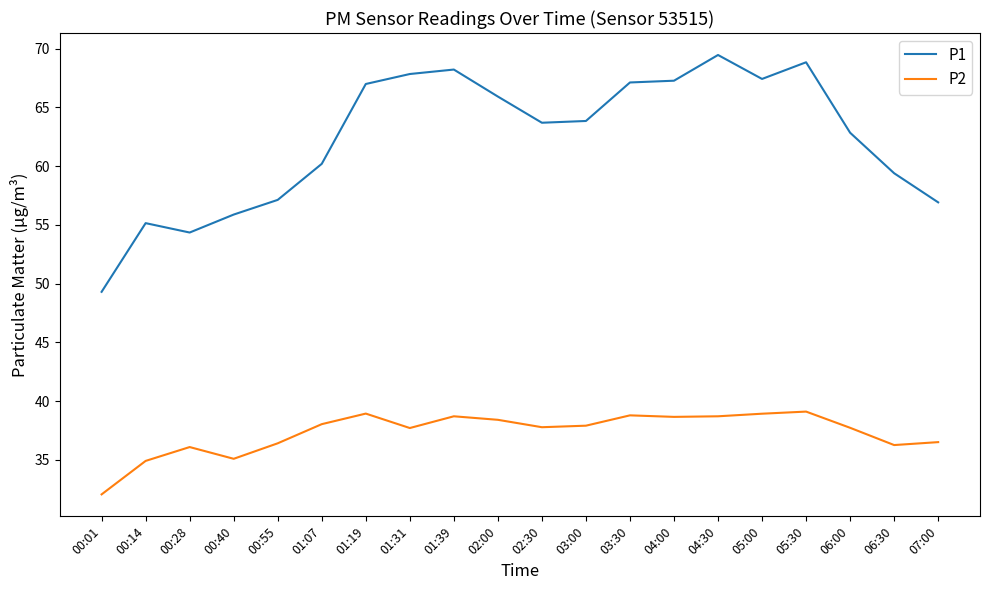

What position from the left is 03:30?

13